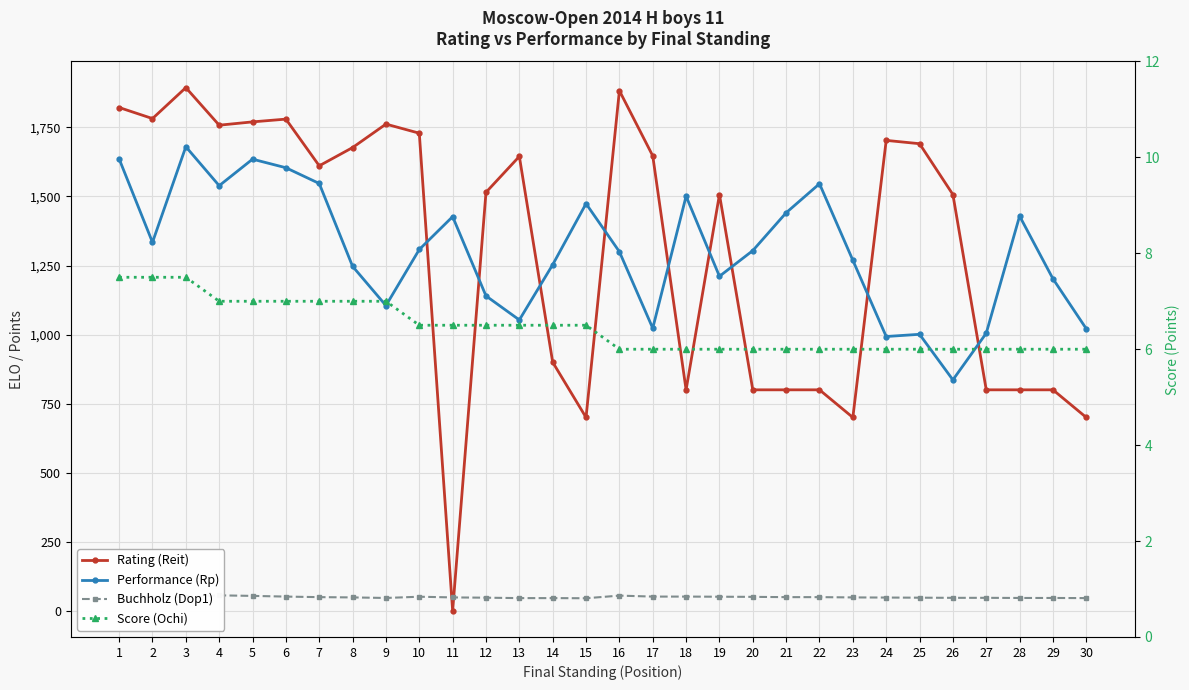

What is the total value across all series at 5?

3466.0